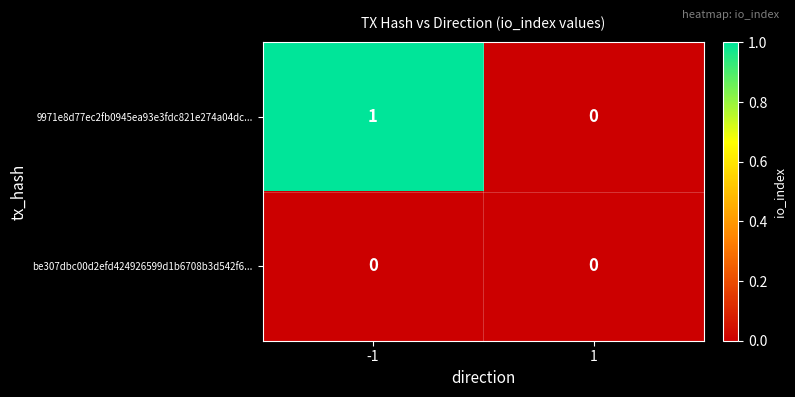

Rank the series by their average value, from lowest to highest.

be307dbc00d2efd424926599d1b6708b3d542f6..., 9971e8d77ec2fb0945ea93e3fdc821e274a04dc...